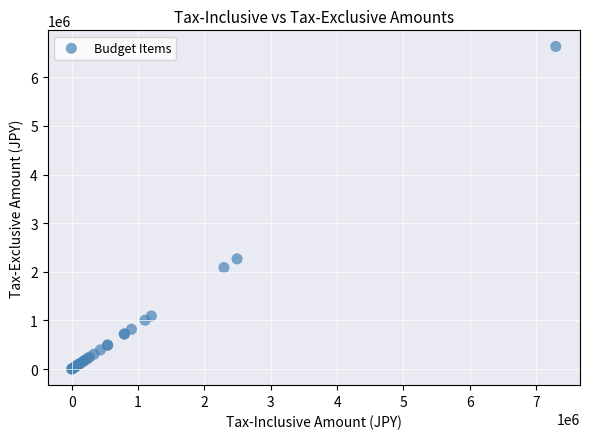

What Y value in the scatter plot is closest to 3317272?

2265454